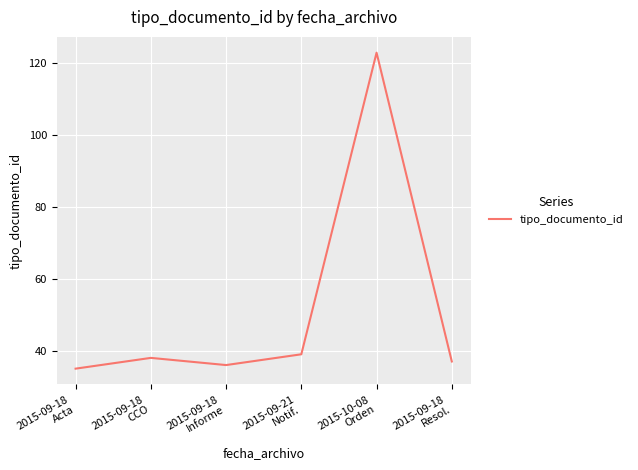

Reading right to left, list all the values displayed in this chart.

2015-09-18
Resol.=37	2015-10-08
Orden=123	2015-09-21
Notif.=39	2015-09-18
Informe=36	2015-09-18
CCO=38	2015-09-18
Acta=35